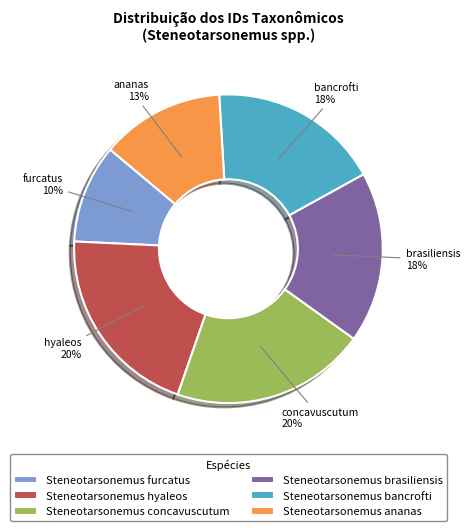

Is the sum of Steneotarsonemus bancrofti and Steneotarsonemus furcatus greater than half?

No